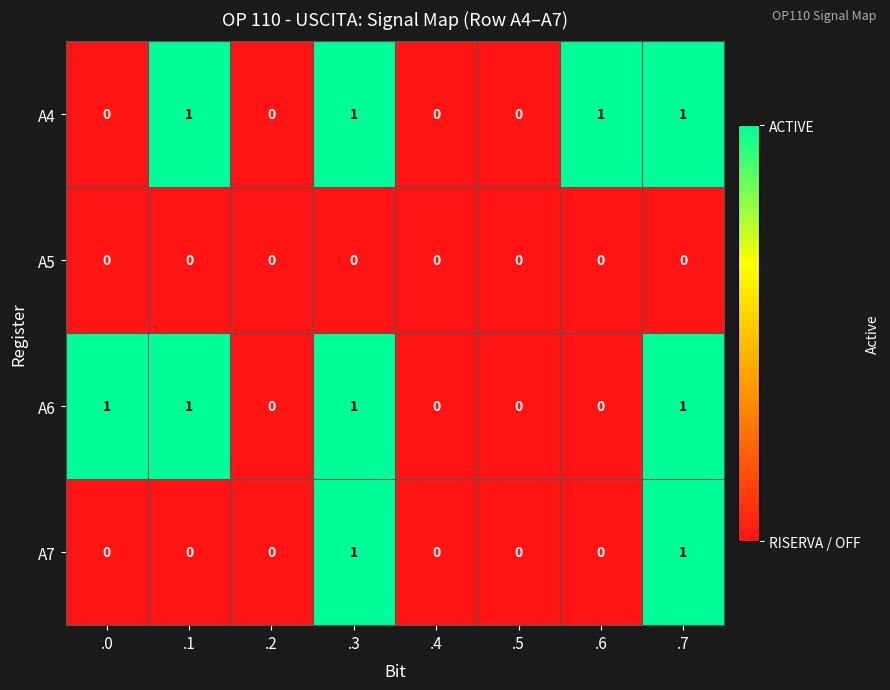

What is the sum of all A6 values?

4